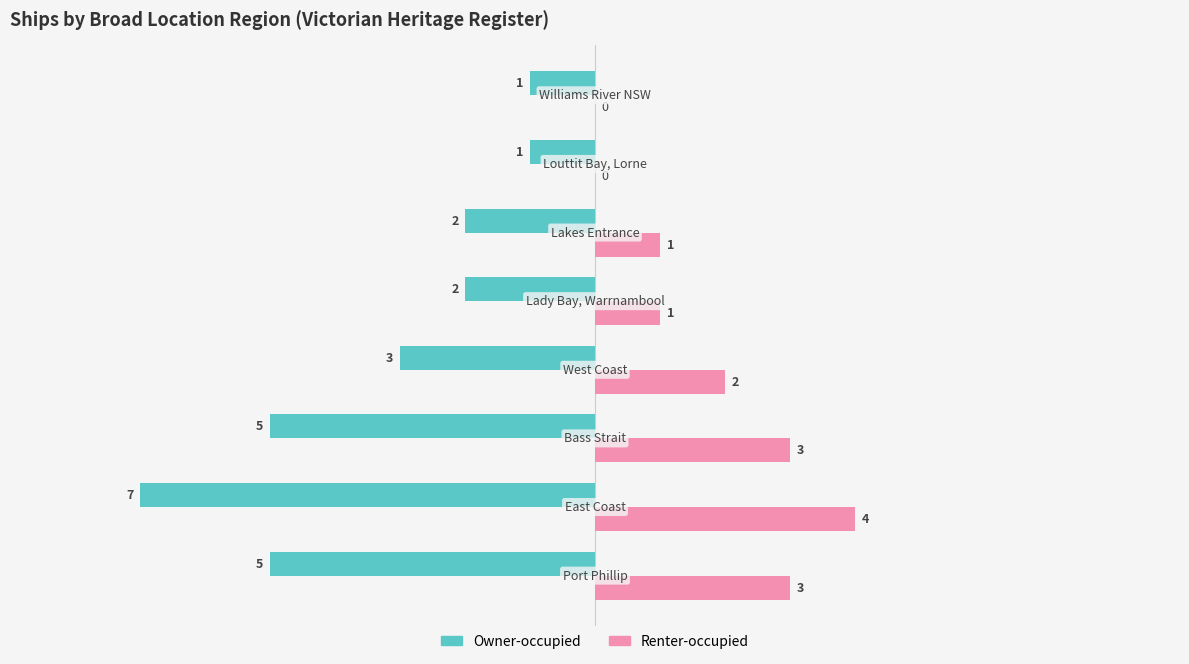

What is the greatest value displayed?

4